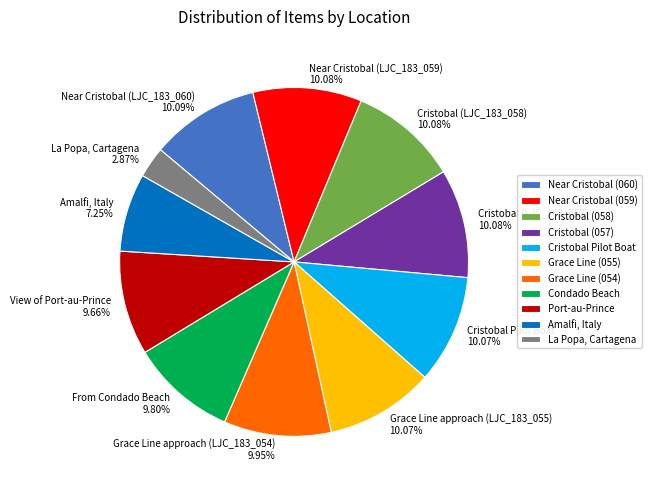

What percentage is the Cristobal (LJC_183_057) slice, to the nearest percent?

10%